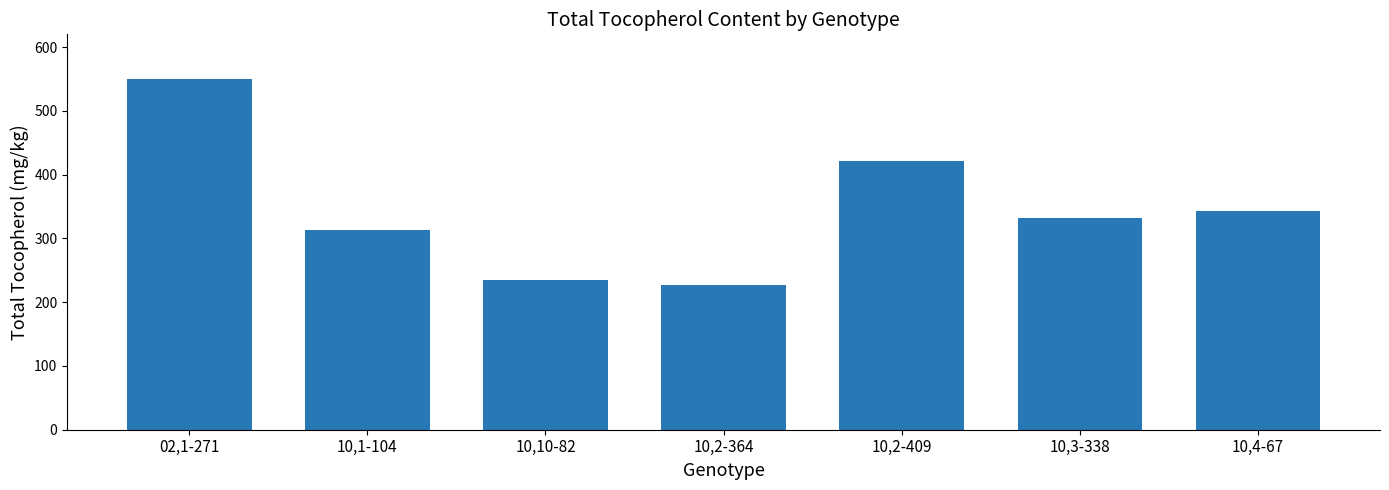

List the labels in order of value, largest first.

02,1-271, 10,2-409, 10,4-67, 10,3-338, 10,1-104, 10,10-82, 10,2-364